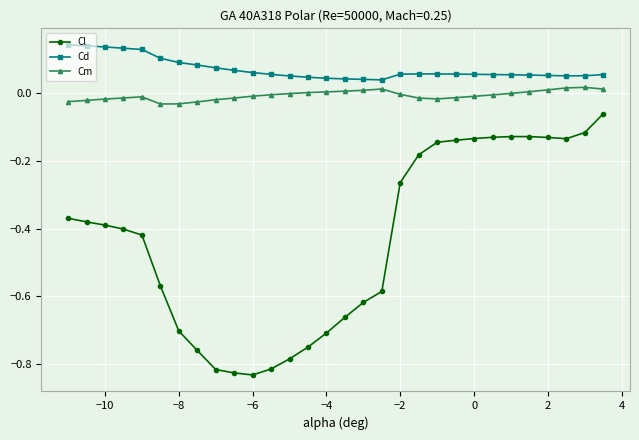

Which series has the largest total across all categories?

Cd